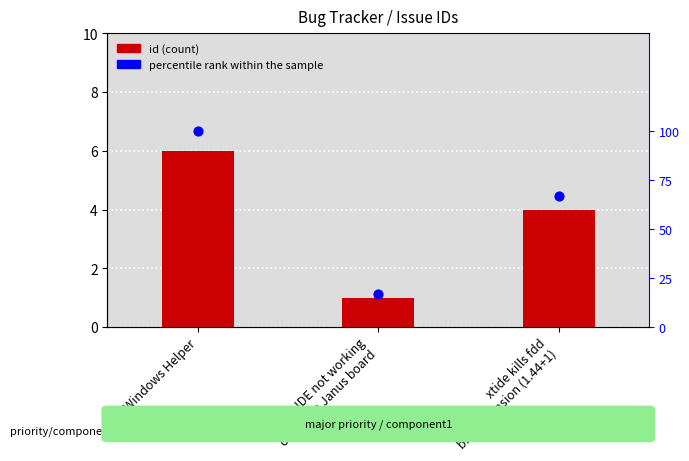

At which category is the sum across all series the highest?

Windows Helper